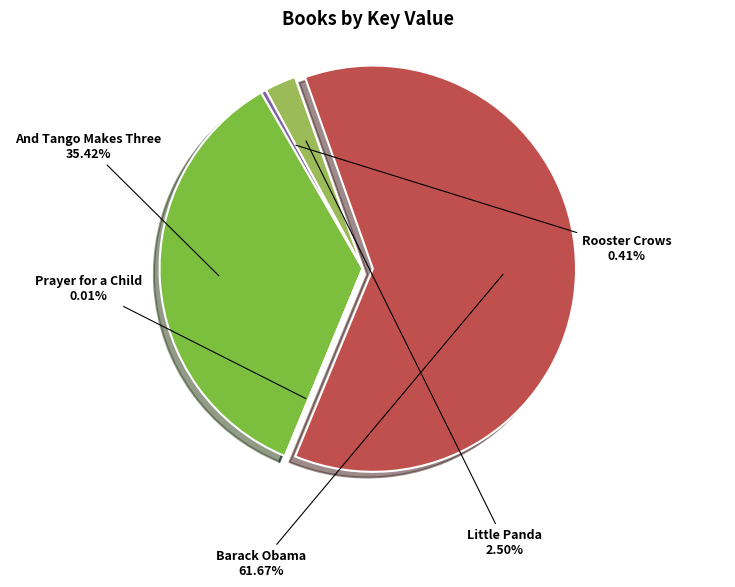

Is there a majority slice in this chart?

Yes